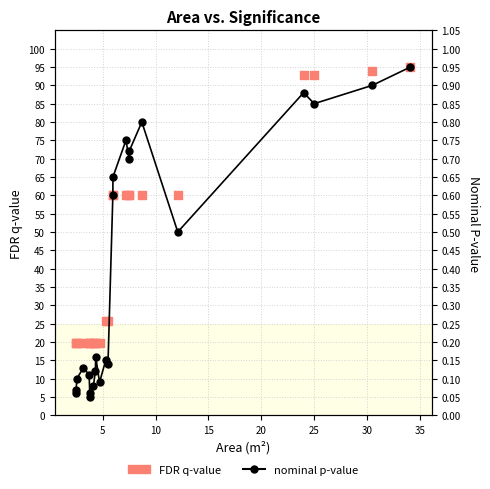

Which series reaches the minimum Y coordinate?

nominal p-value